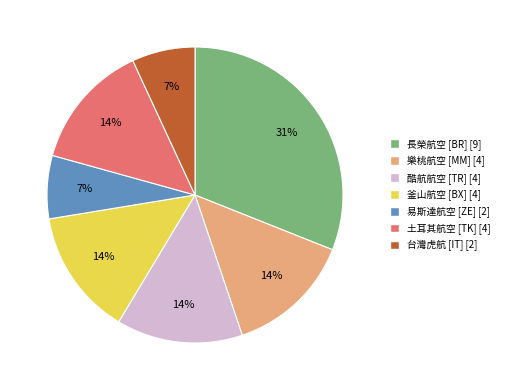

The 台灣虎航 [IT] slice represents 18% of the pie. True or false?

False